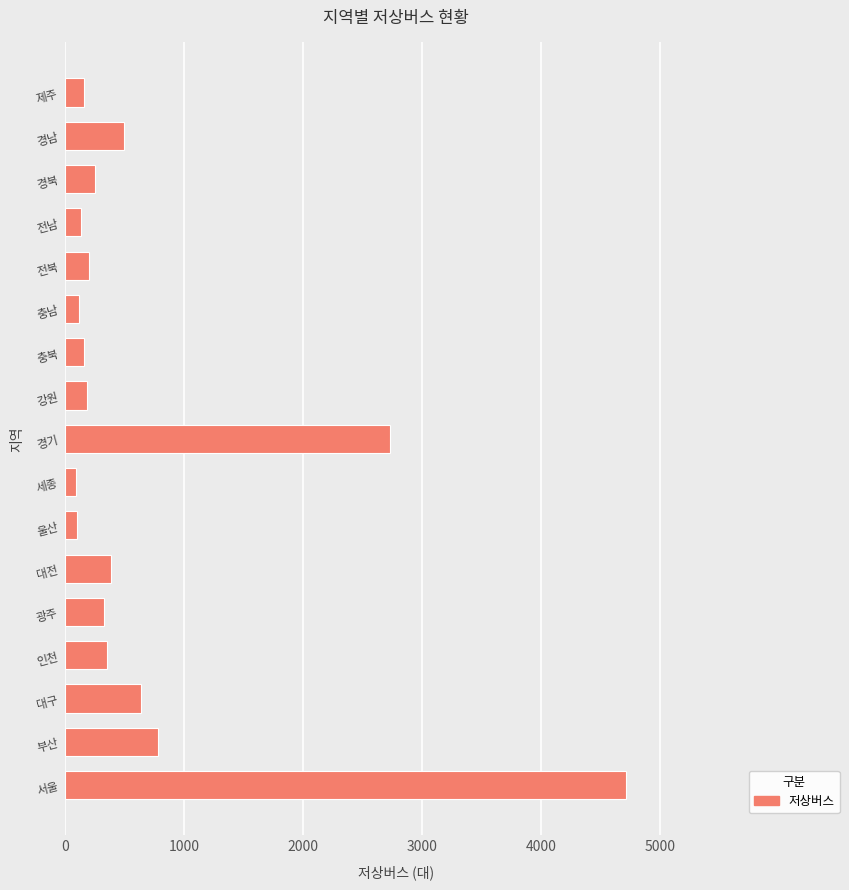

At which label is the value closest to 2403?

경기